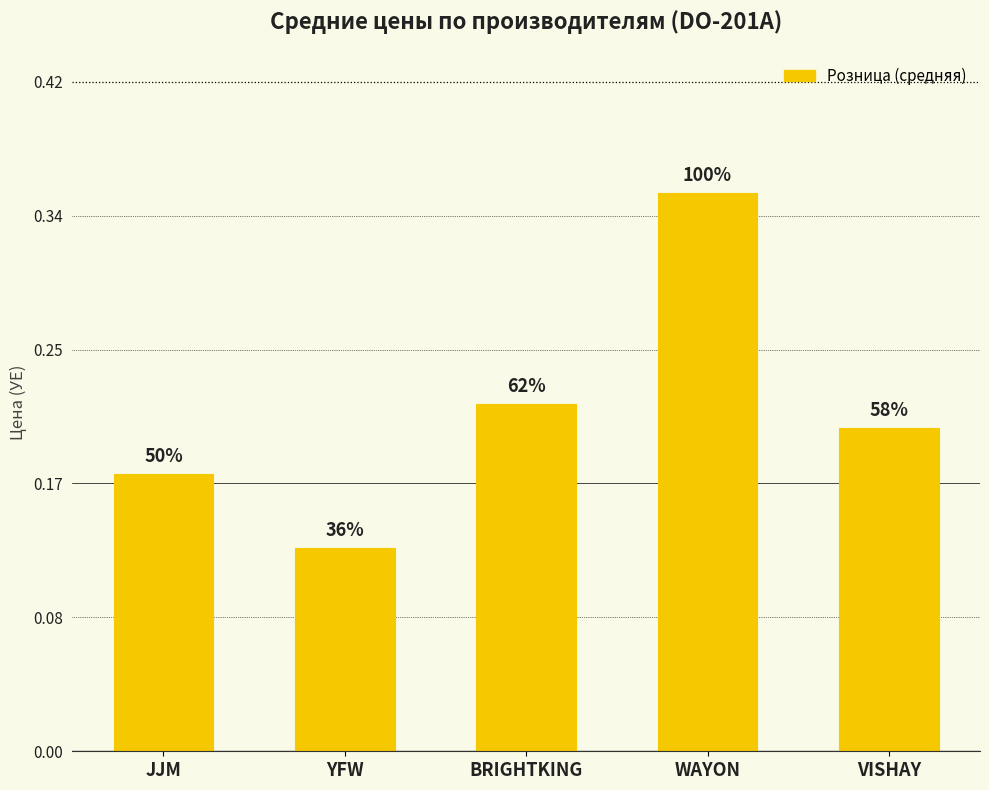

Does the chart contain any negative values?

No